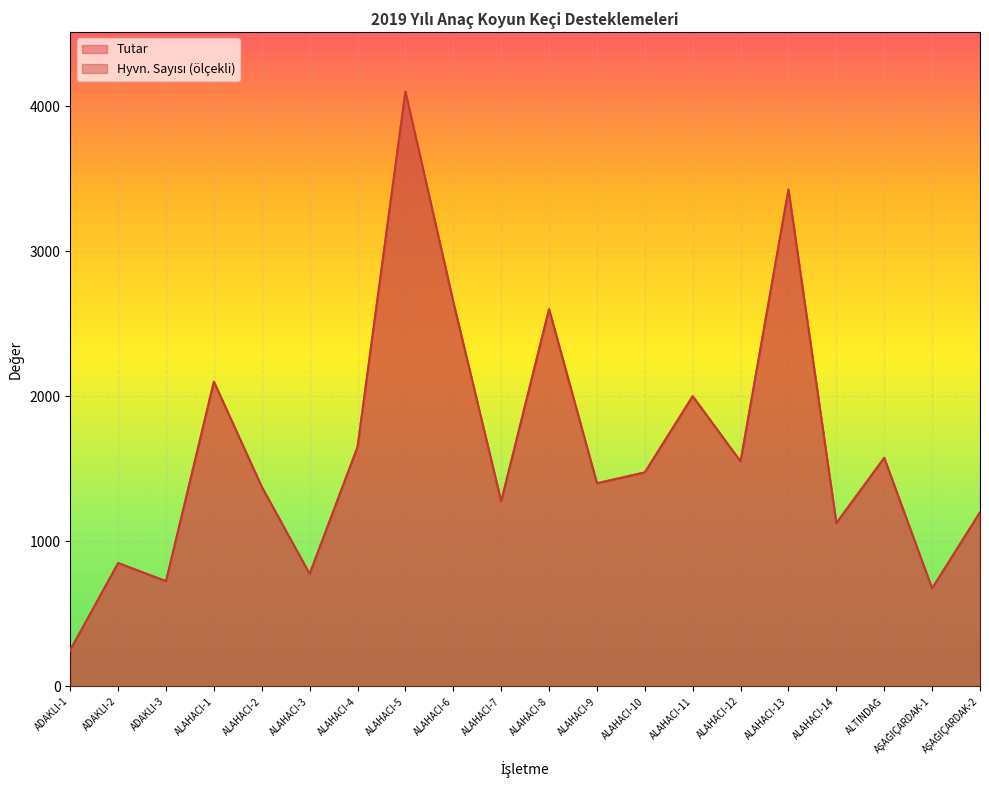

What is the approximate value of Tutar at AŞAĞIÇARDAK-1?

675